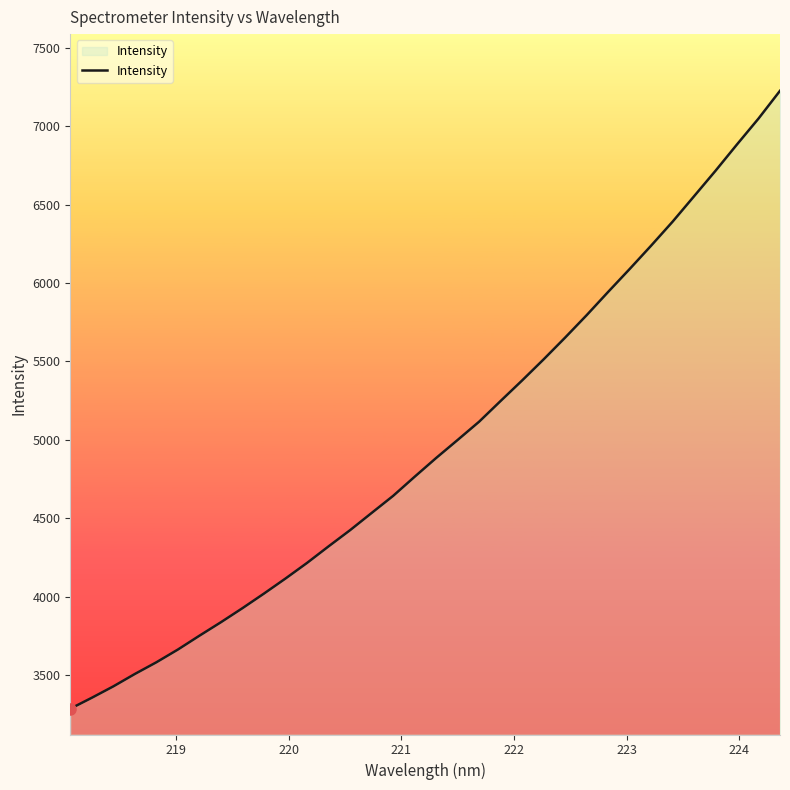

What is the greatest value displayed?

7225.8